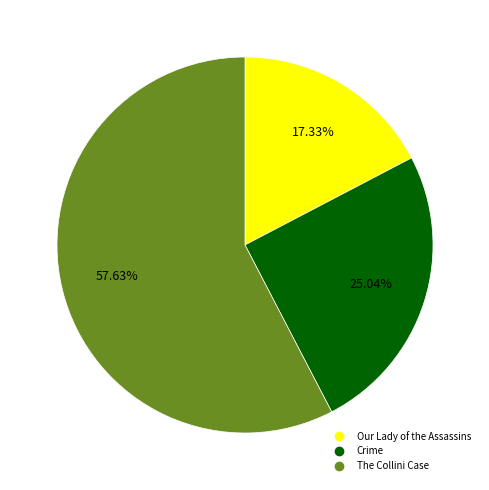

Is there a majority slice in this chart?

Yes